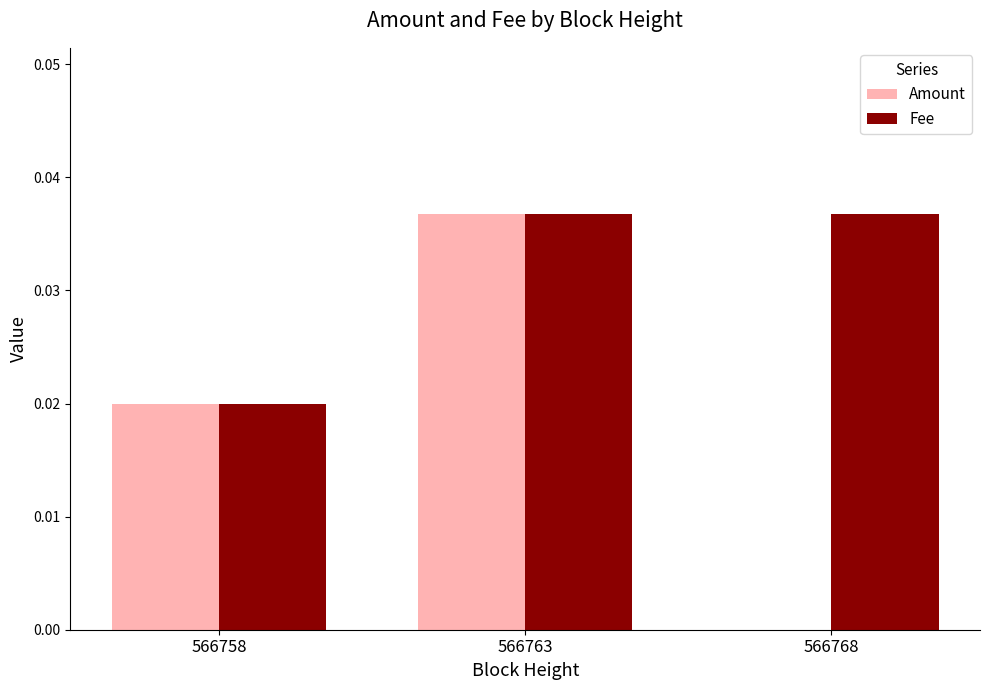

Is it true that Amount equals 0.0 at 566758?

True